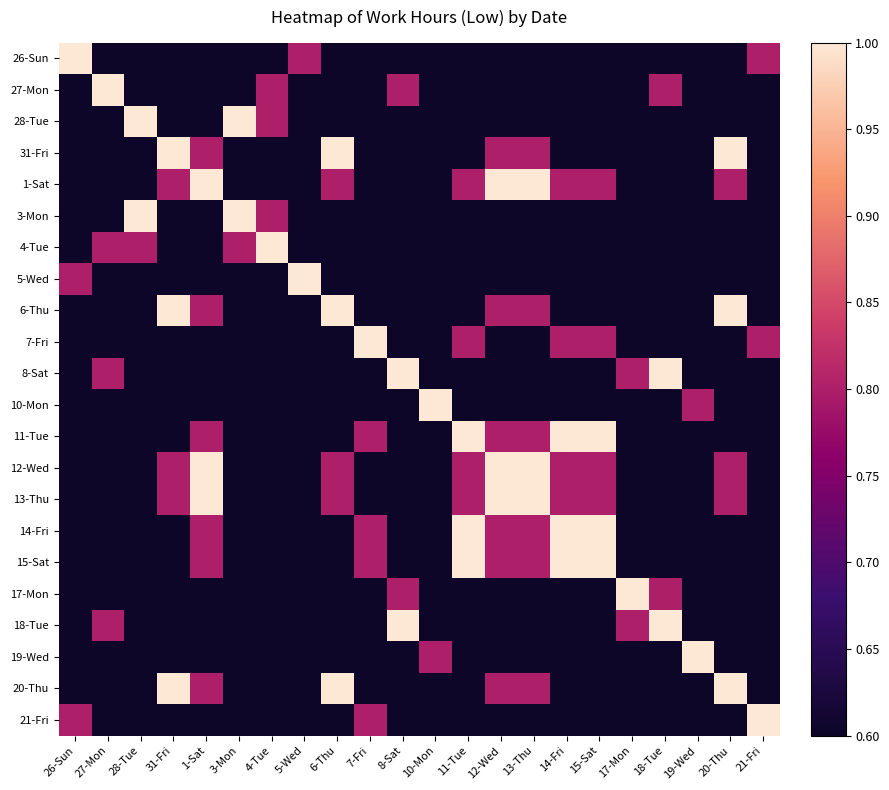

Rank the series by their maximum value, from highest to lowest.

26-Sun, 27-Mon, 28-Tue, 31-Fri, 1-Sat, 3-Mon, 4-Tue, 5-Wed, 6-Thu, 7-Fri, 8-Sat, 10-Mon, 11-Tue, 12-Wed, 13-Thu, 14-Fri, 15-Sat, 17-Mon, 18-Tue, 19-Wed, 20-Thu, 21-Fri